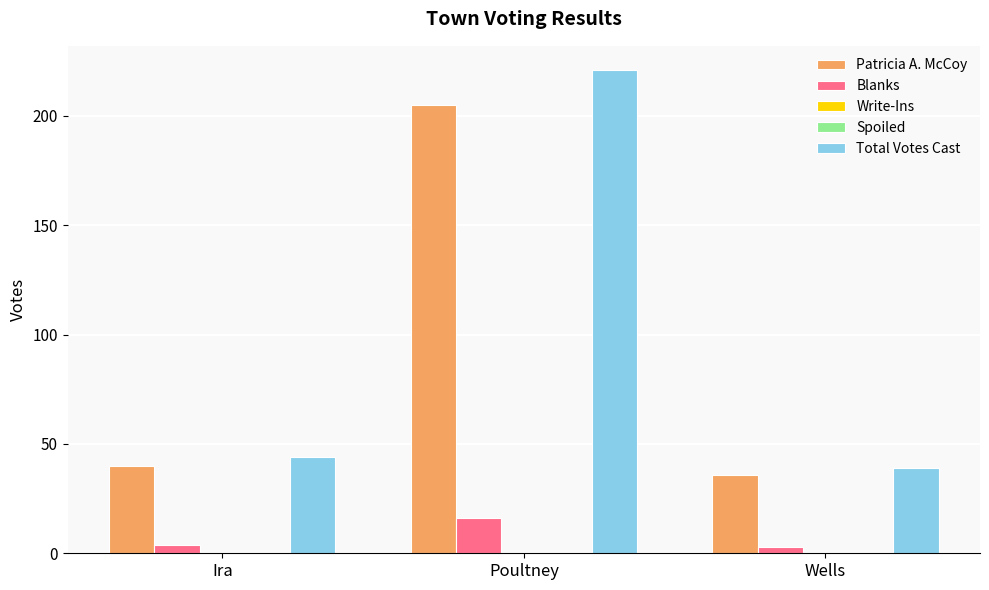

What is the average value of the Blanks series?

8